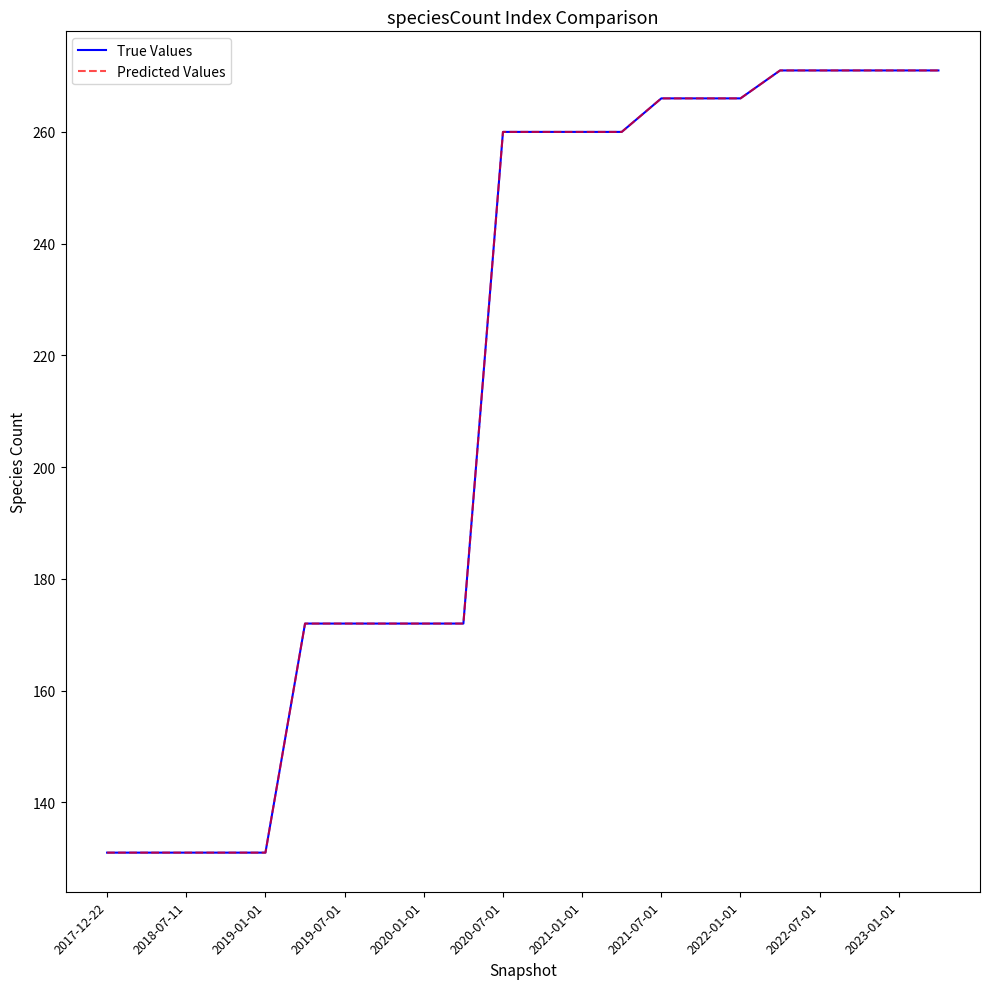

Is this an area chart (filled region under the line)?

No